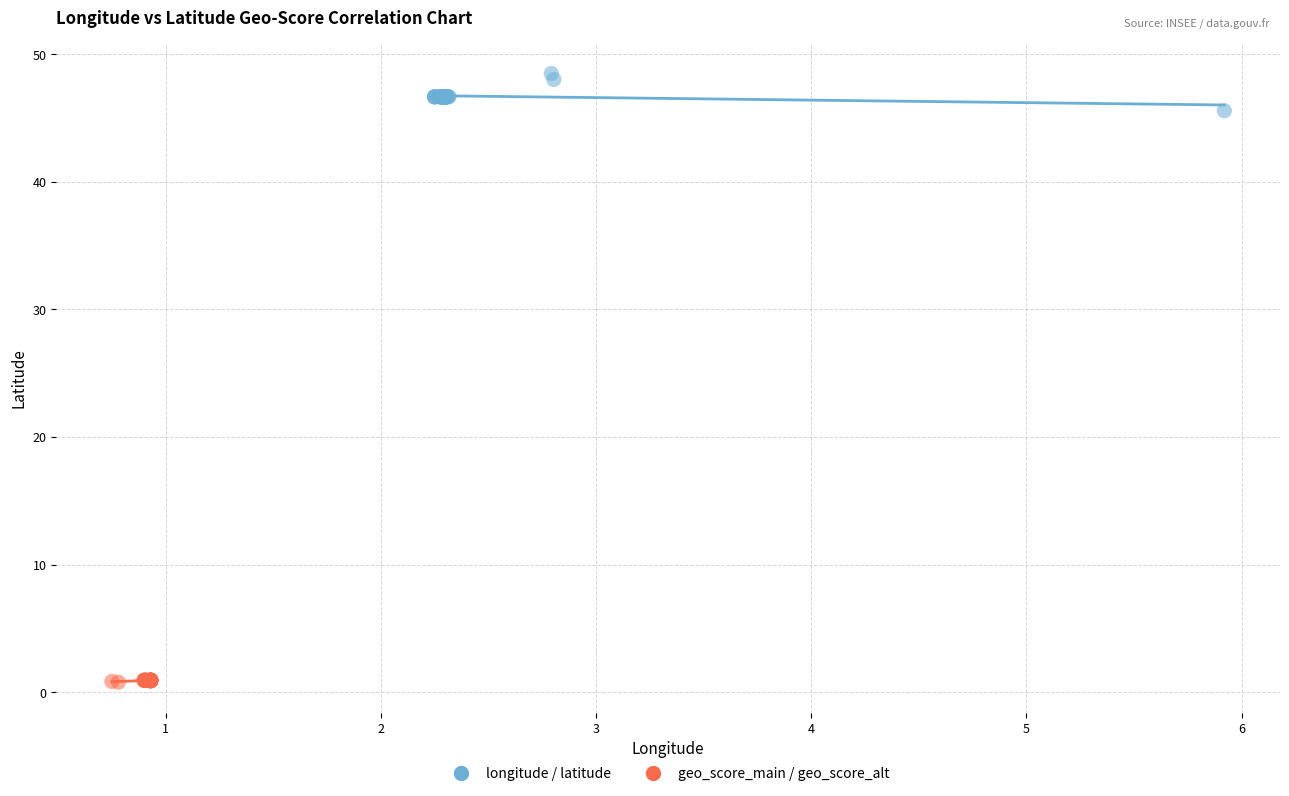

What are all the series names shown in the legend?

longitude / latitude, geo_score_main / geo_score_alt